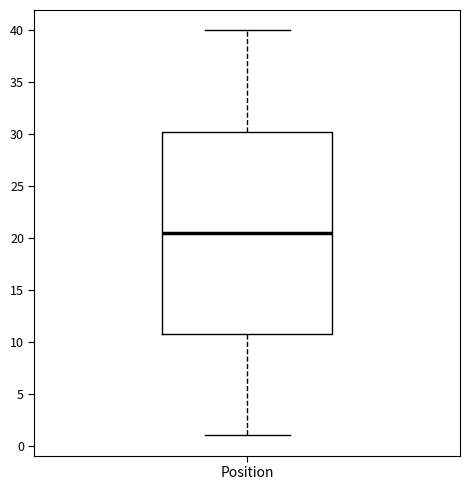

Transcribe this box plot: give where the median line is, the range the box spans, and where the two whiskers end, as read against the y-axis. The values are not printed on the chart, so give them approximately, as read against the axis.

median 20.5, box 11.0 to 30.5, whiskers 1.0 to 40.0